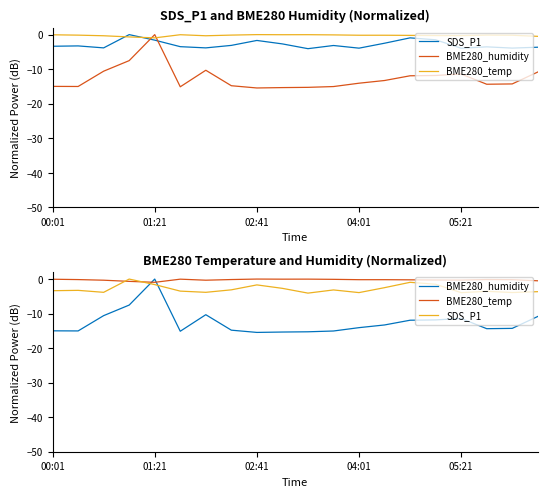

Reading left to right, list all the values displayed in this chart.

SDS_P1: -3.4	-3.3	-3.8	0.0	-1.6	-3.5	-3.8	-3.1	-1.7	-2.7	-4.1	-3.2	-3.9	-2.5	-0.9	-1.5	-3.9	-3.5	-3.9	-3.7
BME280_humidity: -15.0	-15.0	-10.6	-7.5	0.0	-15.1	-10.3	-14.8	-15.4	-15.3	-15.3	-15.0	-14.1	-13.3	-11.9	-11.8	-11.4	-14.4	-14.3	-10.8
BME280_temp: -0.1	-0.1	-0.3	-0.7	-0.9	-0.0	-0.3	-0.1	0.0	-0.0	-0.0	-0.1	-0.2	-0.2	-0.2	-0.3	-0.3	-0.1	-0.2	-0.5